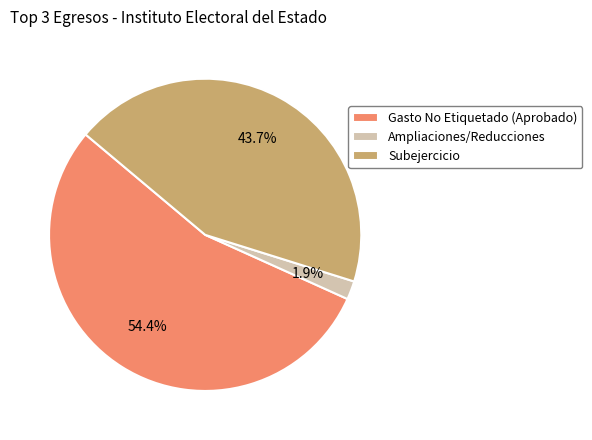

How many segments does this pie chart have?

3